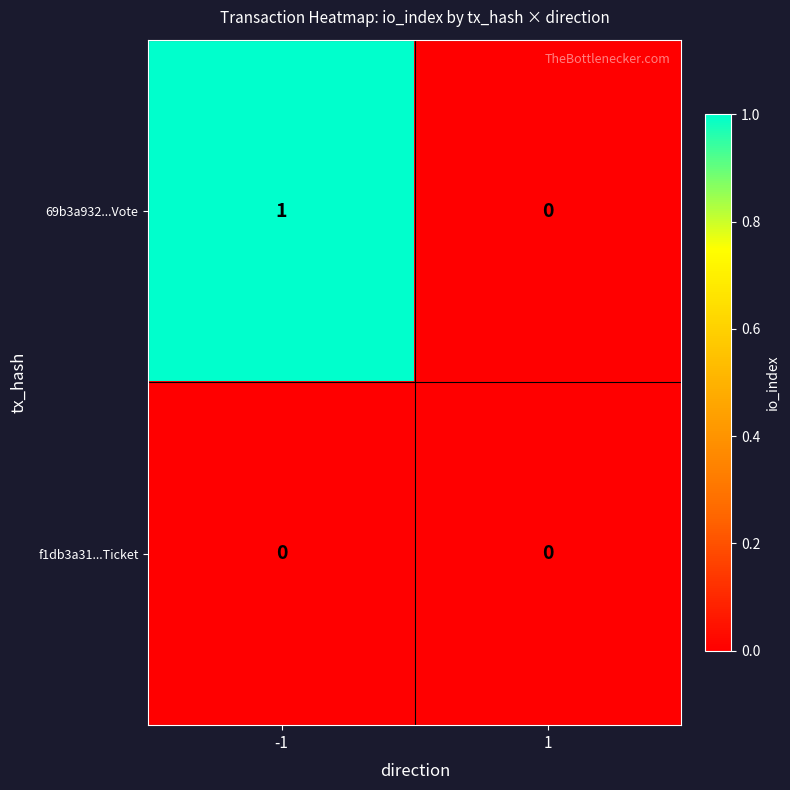

Which series has the largest total across all categories?

69b3a932...Vote